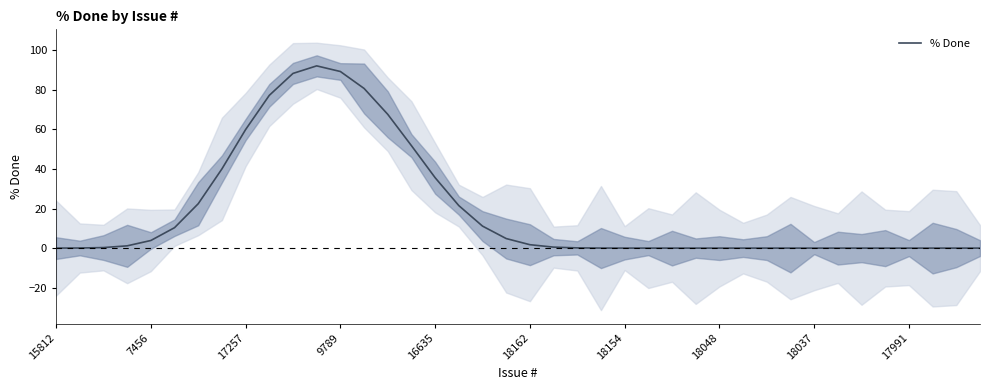

Where is the first local maximum?

11